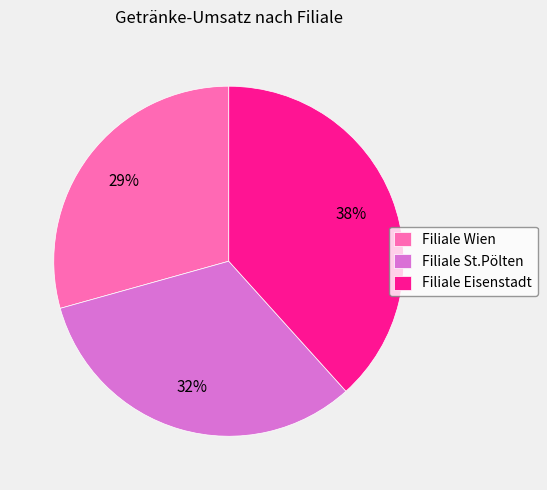

To the nearest percent, what is the difference between the Filiale St.Pölten and Filiale Eisenstadt slice percentages?

6%